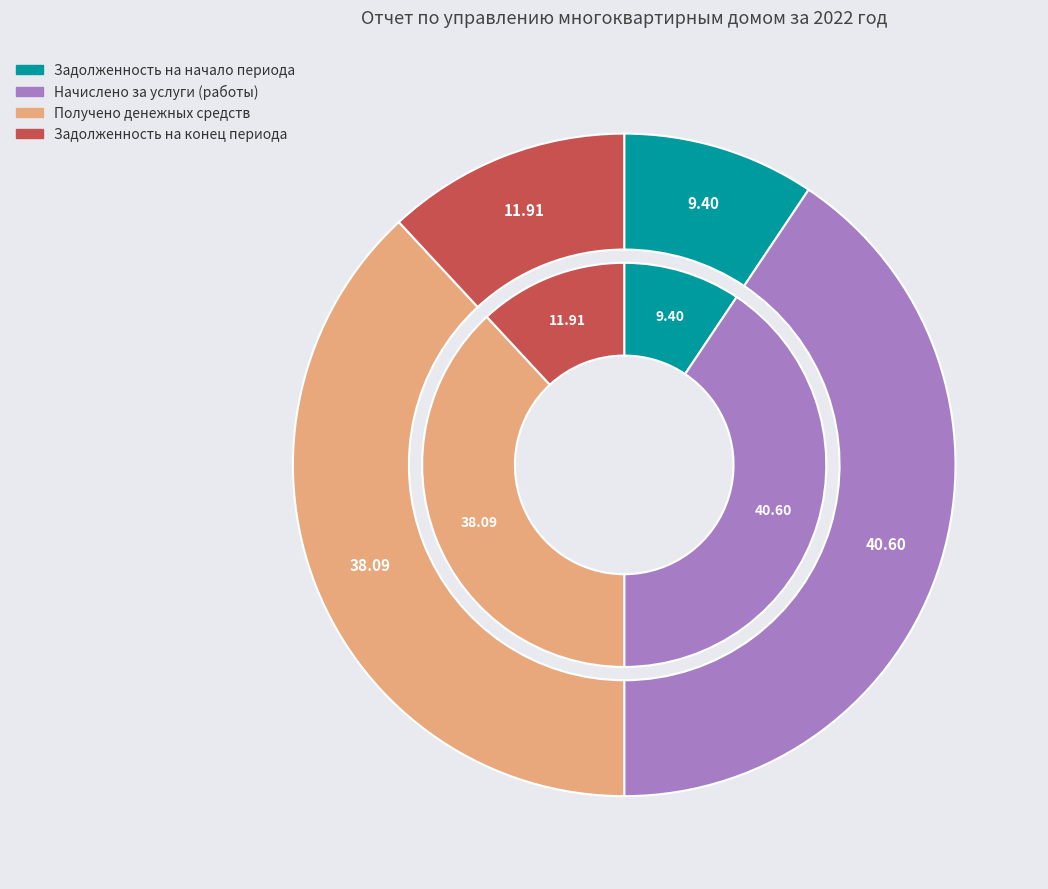

Which category has the smallest portion of the pie?

Задолженность на начало периода